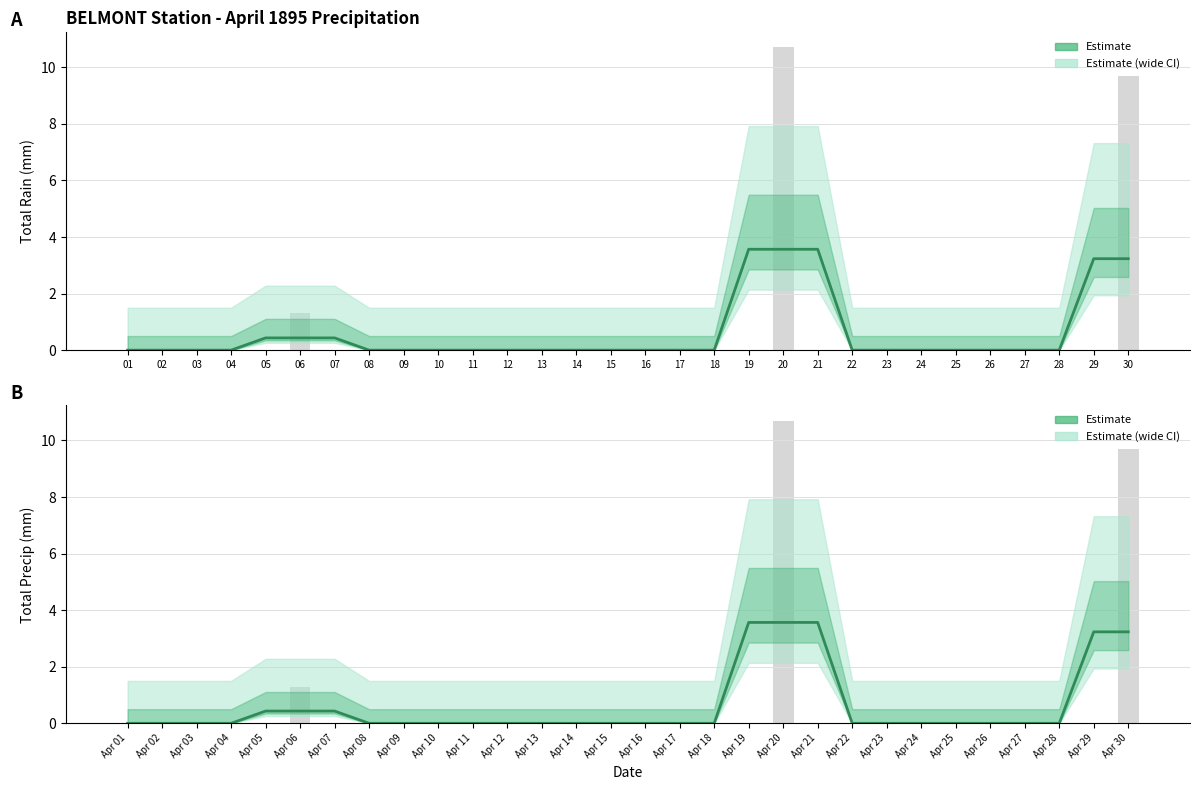

Which series has the largest total across all categories?

Total Rain (mm)